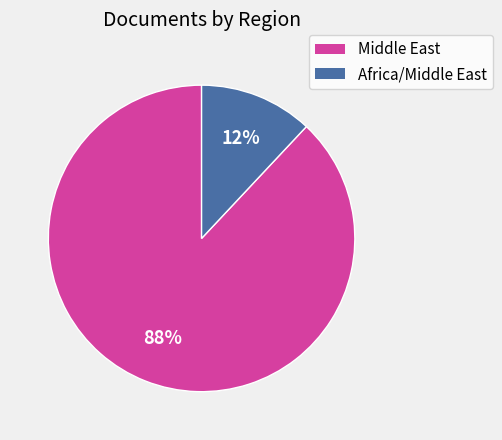

How many slices are in this pie chart?

2